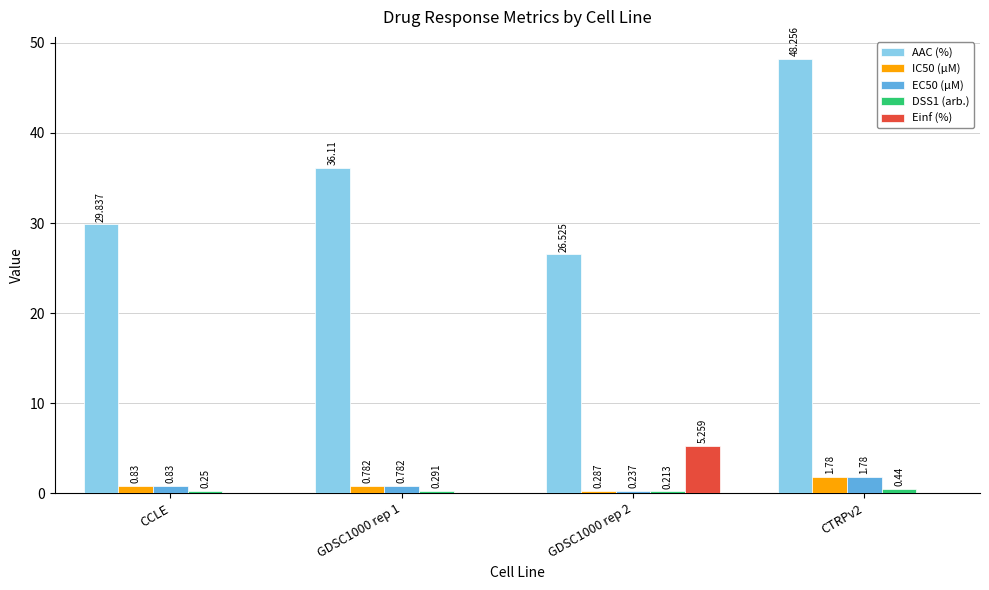

Which series has the widest spread of values?

AAC (%)